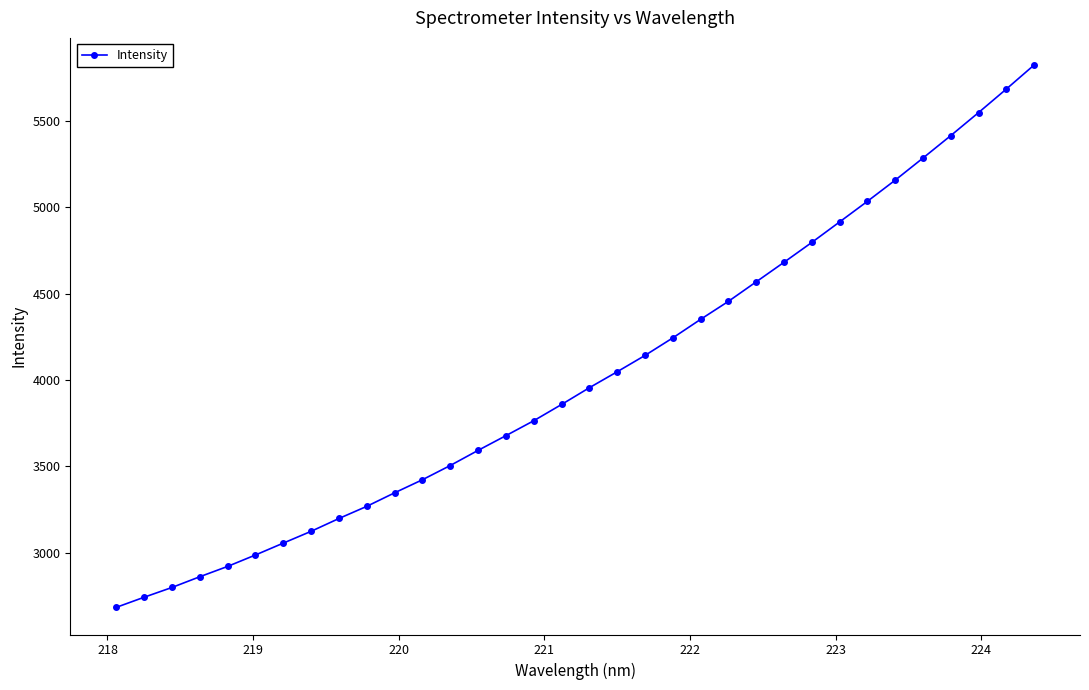

What is the value of the 11th point from the left?

3346.0